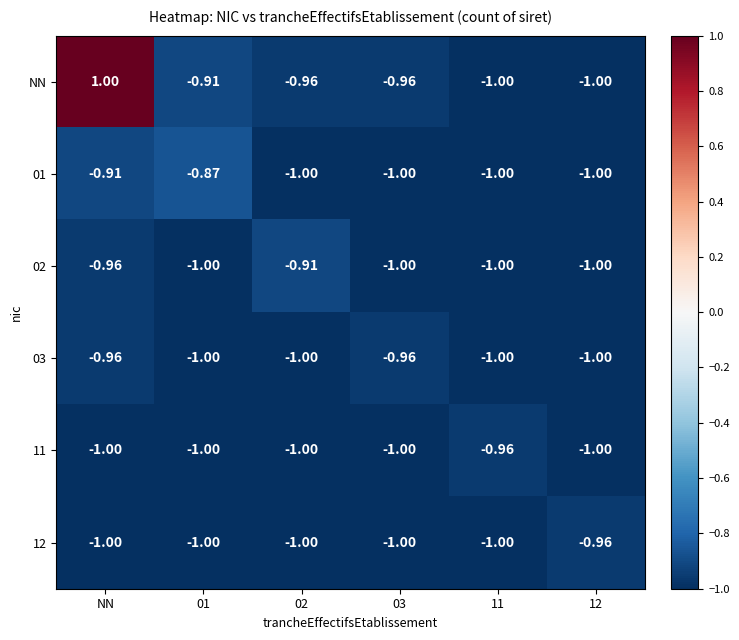

Which series has the largest range (max minus min)?

NN